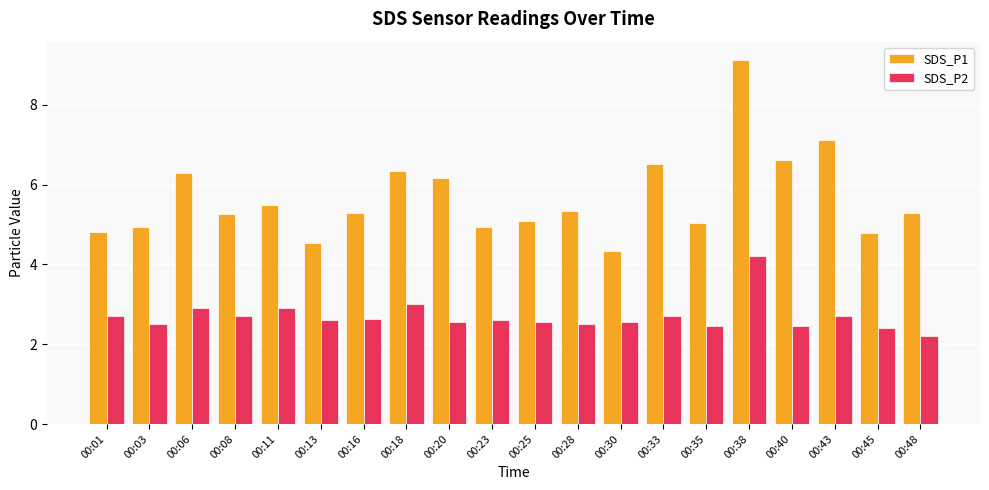

How many series are shown in this chart?

2